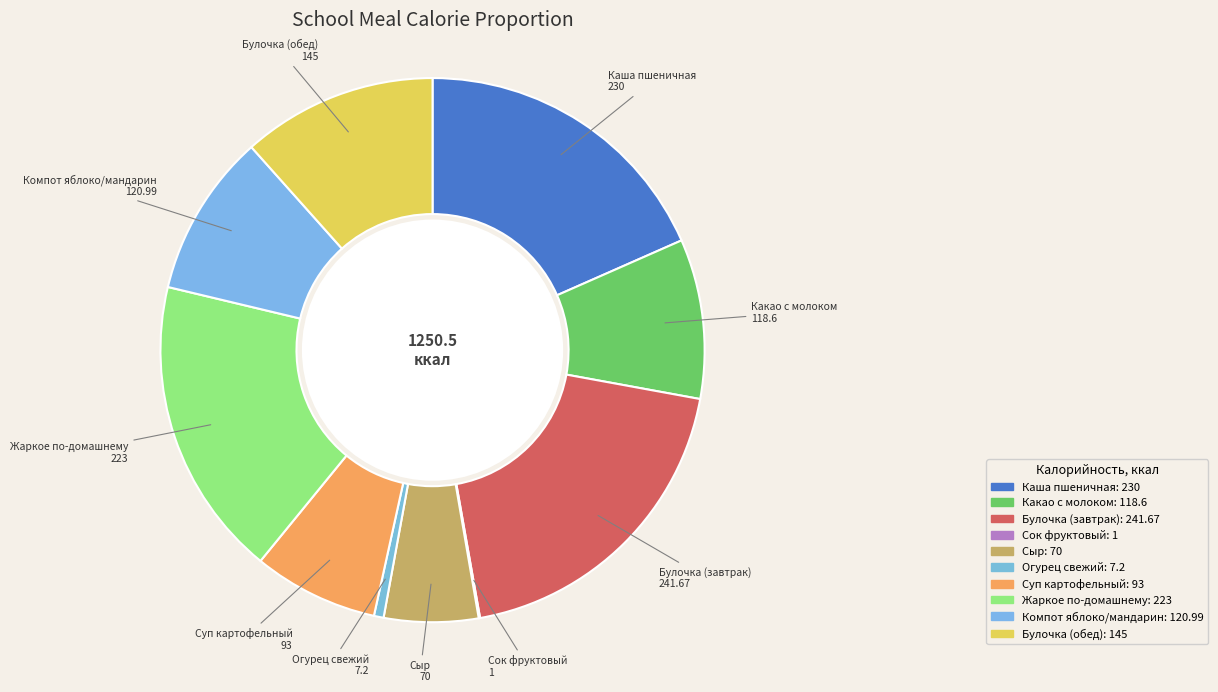

What is the smallest slice in the pie chart?

Сок фруктовый